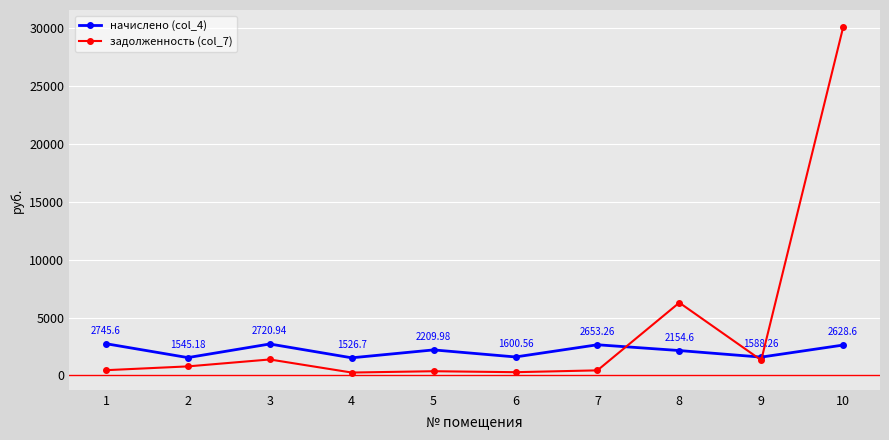

Which category has the lowest value in the начислено (col_4) series?

4